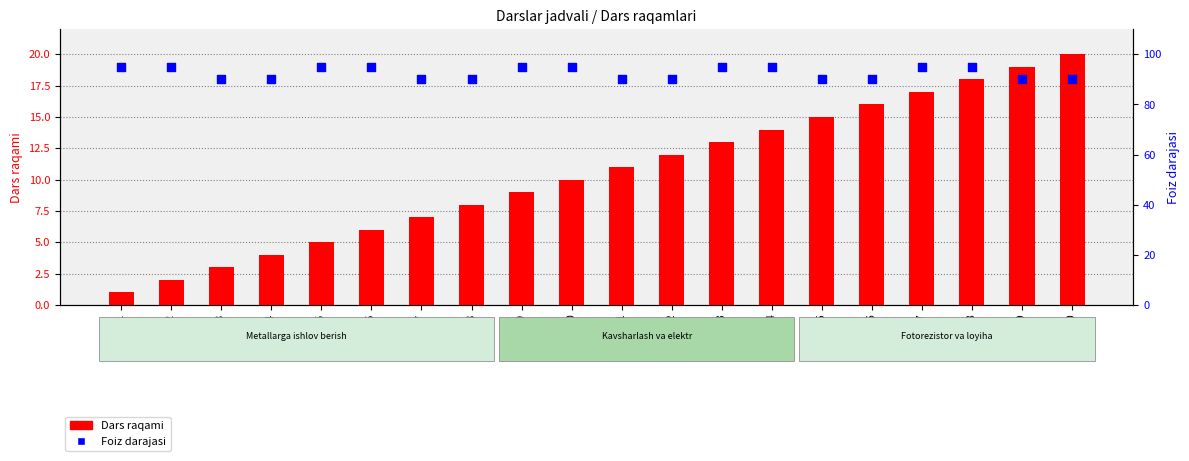

Which series has the widest spread of Y values?

Dars raqami